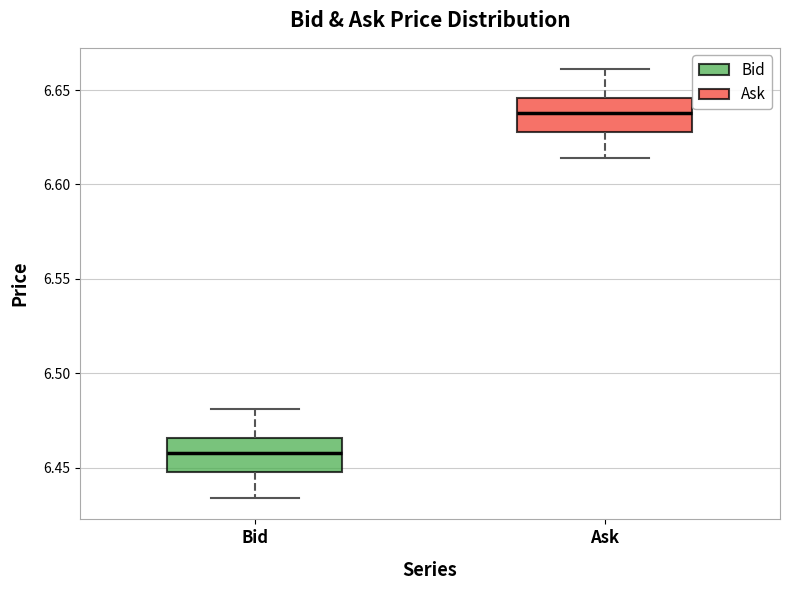

Where is the lower edge of the box for Ask on the y-axis? The values are not printed on the chart, so give them approximately, as read against the axis.

6.630